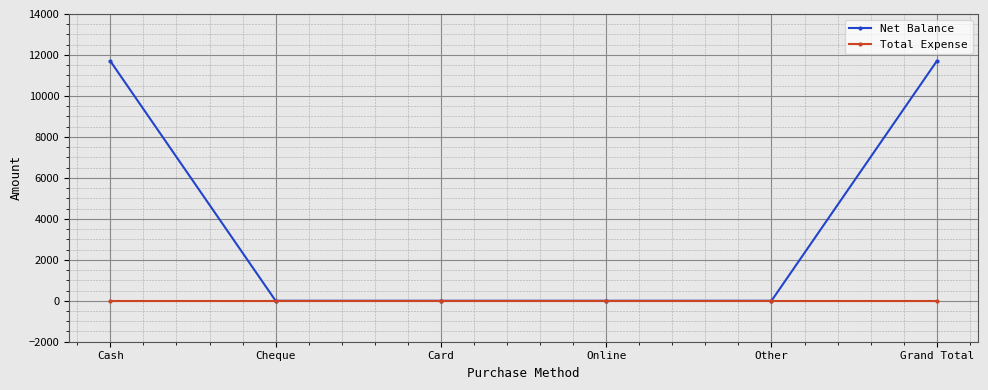

What are all the series names shown in the legend?

Net Balance, Total Expense